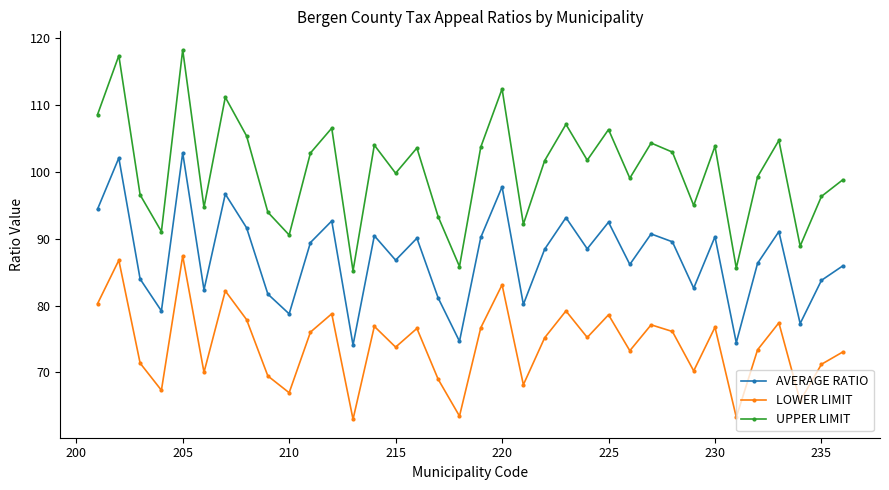

Does the chart have visible grid lines?

No